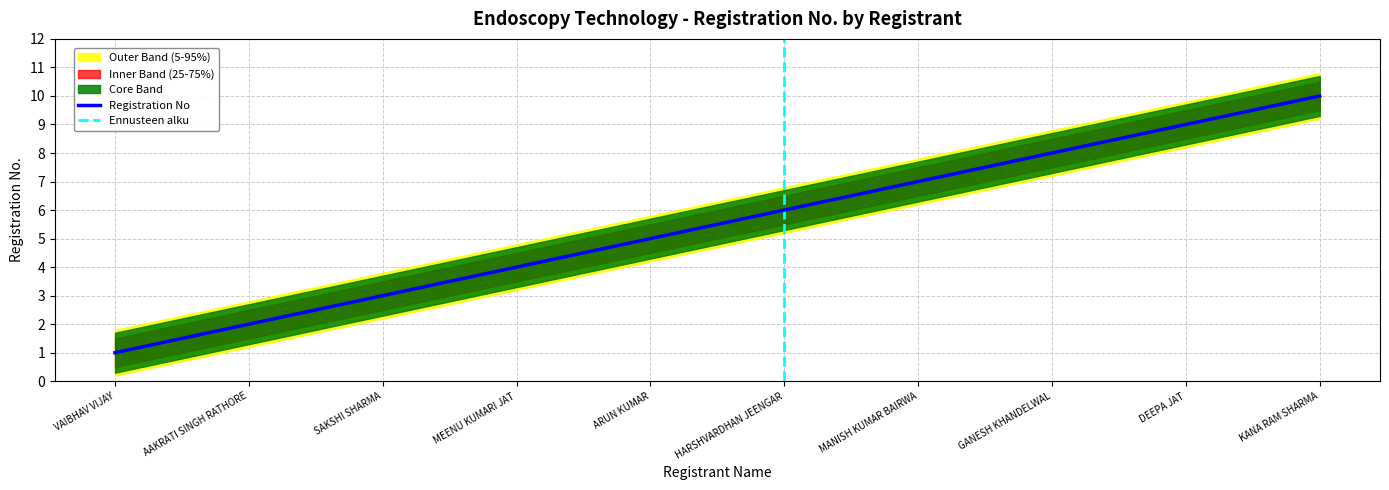

What value does the Outer Lower series have at GANESH KHANDELWAL?

7.2